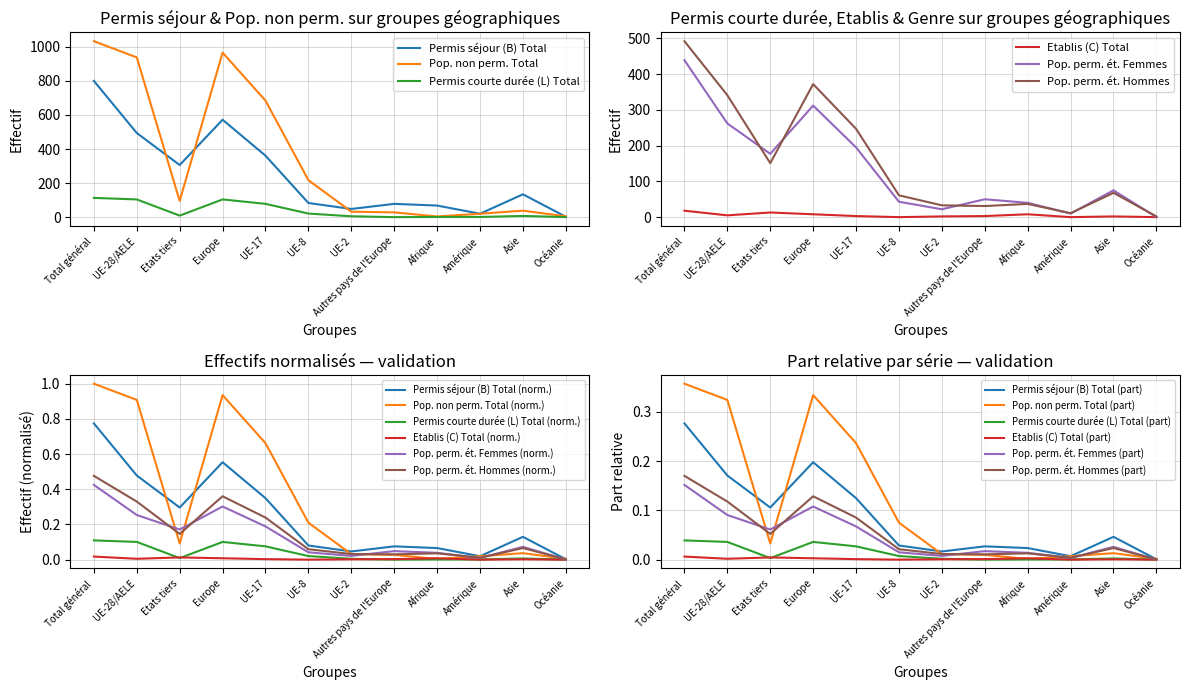

Is the value of Pop. non perm. Total at UE-28/AELE greater than the value of Permis courte durée (L) Total at UE-8?

Yes